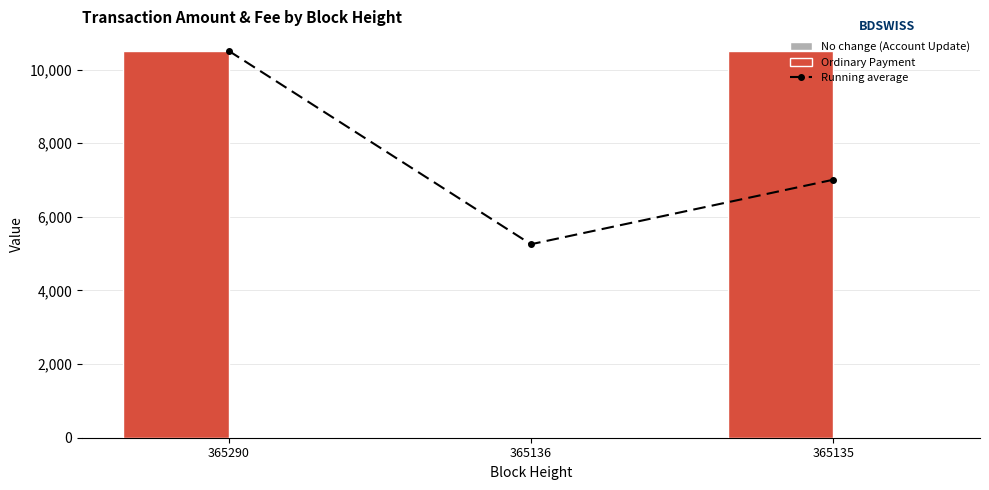

Read the Fee value at 365135.

1.0